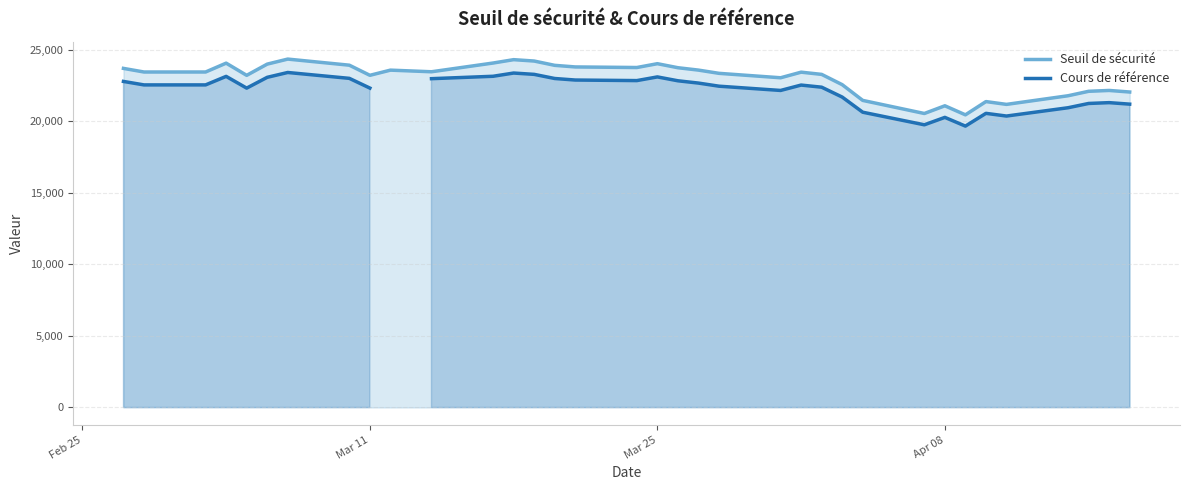

How many series are shown in this chart?

2